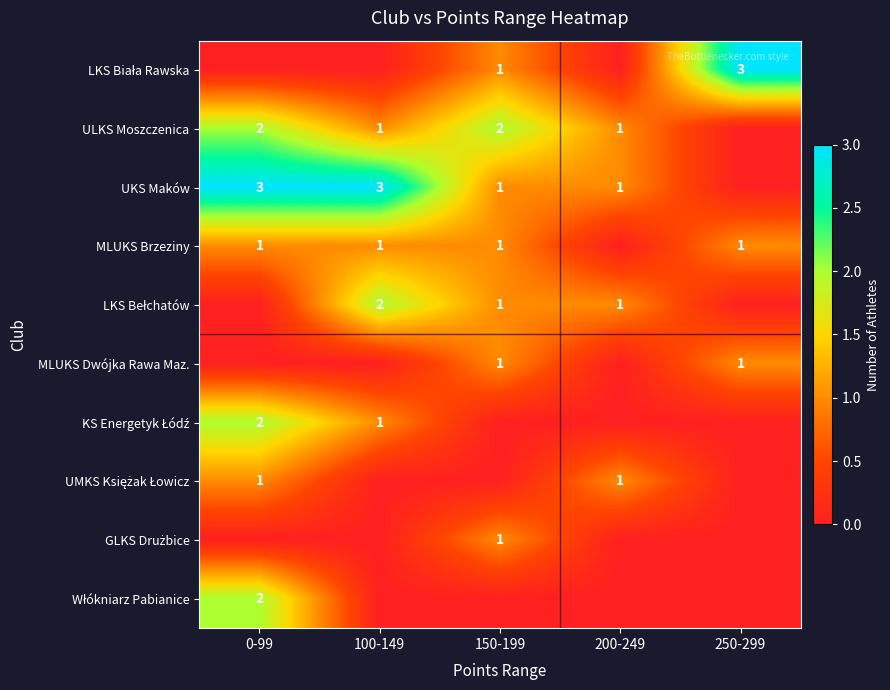

The UKS Maków series shows 1 at 100-149. True or false?

False